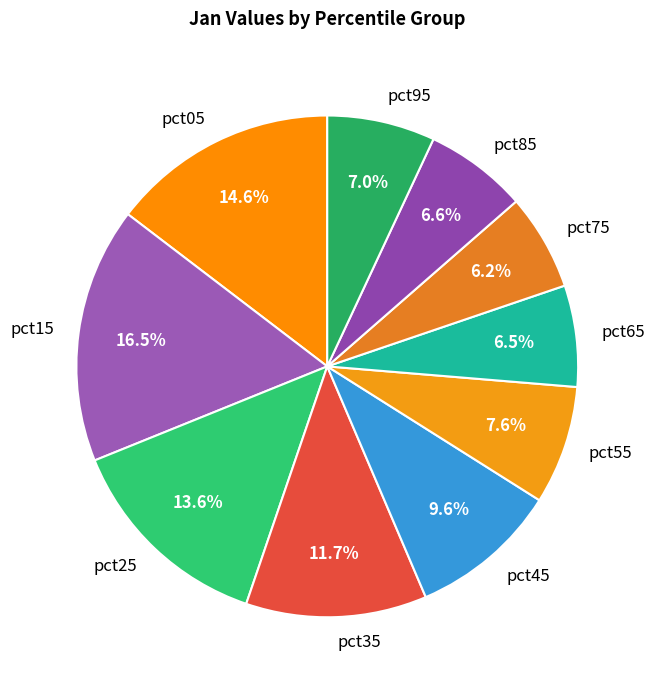

To the nearest percent, what is the combined percentage of pct25 and pct95?

21%